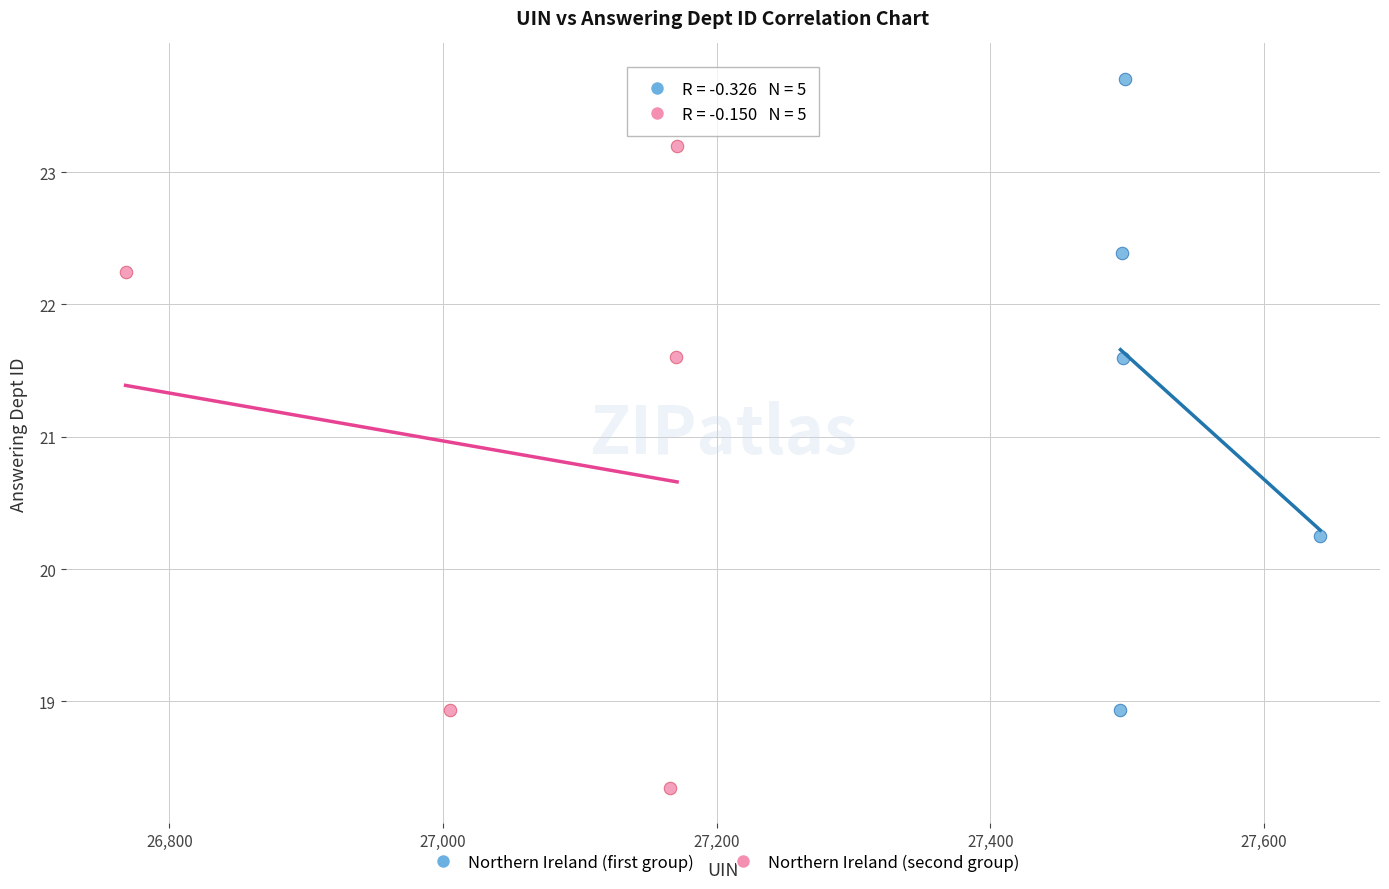

Which series reaches the maximum Y coordinate?

Northern Ireland (first group)